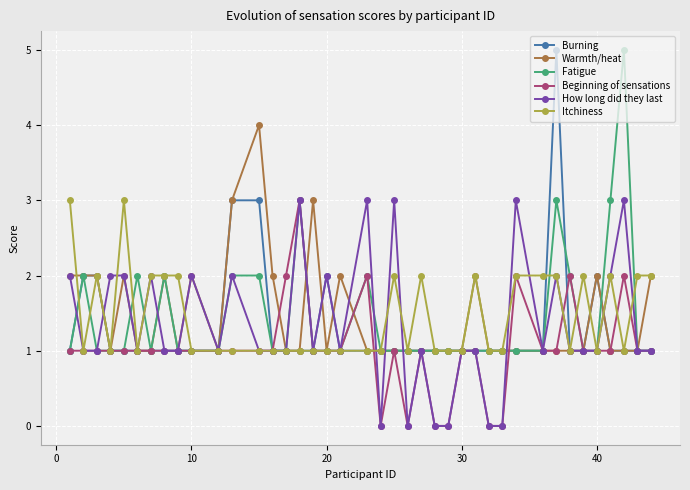

What is the greatest value displayed?

5